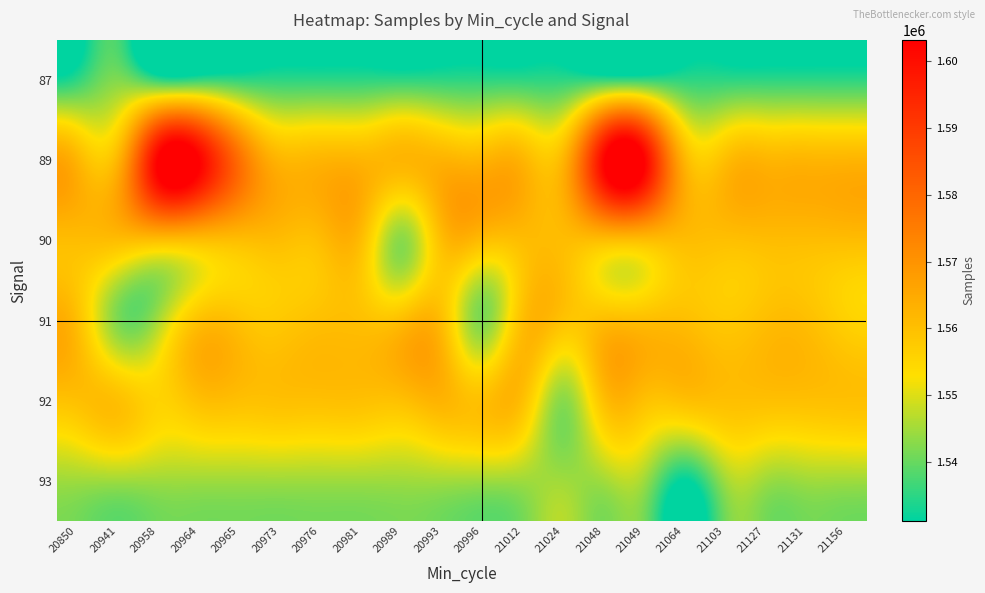

Reading right to left, what are all the values shown in this chart?

87: 21156=1534850	21131=1534850	21127=1534850	21103=1534850	21064=1534850	21049=1534850	21048=1534850	21024=1534850	21012=1534850	20996=1534850	20993=1534850	20989=1534850	20981=1534850	20976=1534850	20973=1534850	20965=1534850	20964=1534850	20958=1534850	20941=1541966	20850=1534850
89: 21156=1562234	21131=1562234	21127=1562234	21103=1560065	21064=1562234	21049=1602788	21048=1601870	21024=1562234	21012=1562234	20996=1562234	20993=1562654	20989=1562234	20981=1562234	20976=1562234	20973=1562234	20965=1578206	20964=1603127	20958=1603238	20941=1562234	20850=1562234
90: 21156=1560691	21131=1560691	21127=1560691	21103=1560065	21064=1560691	21049=1560691	21048=1560691	21024=1560691	21012=1560691	20996=1560691	20993=1560440	20989=1543036	20981=1560691	20976=1560691	20973=1560691	20965=1560622	20964=1560622	20958=1560622	20941=1560622	20850=1560691
91: 21156=1556160	21131=1560243	21127=1560243	21103=1557951	21064=1560243	21049=1560243	21048=1560243	21024=1559343	21012=1560243	20996=1541933	20993=1560243	20989=1560243	20981=1559920	20976=1559962	20973=1557951	20965=1559343	20964=1559429	20958=1545361	20941=1541966	20850=1560243
92: 21156=1559972	21131=1559972	21127=1559972	21103=1560065	21064=1559972	21049=1559972	21048=1559972	21024=1542974	21012=1559972	20996=1559972	20993=1562654	20989=1559972	20981=1559920	20976=1559962	20973=1559921	20965=1559962	20964=1559920	20958=1555642	20941=1559972	20850=1559972
93: 21156=1544735	21131=1544735	21127=1544735	21103=1544735	21064=1531131	21049=1544735	21048=1545036	21024=1544735	21012=1544735	20996=1544735	20993=1545036	20989=1544735	20981=1544735	20976=1544735	20973=1544735	20965=1544735	20964=1544735	20958=1544735	20941=1544735	20850=1544735